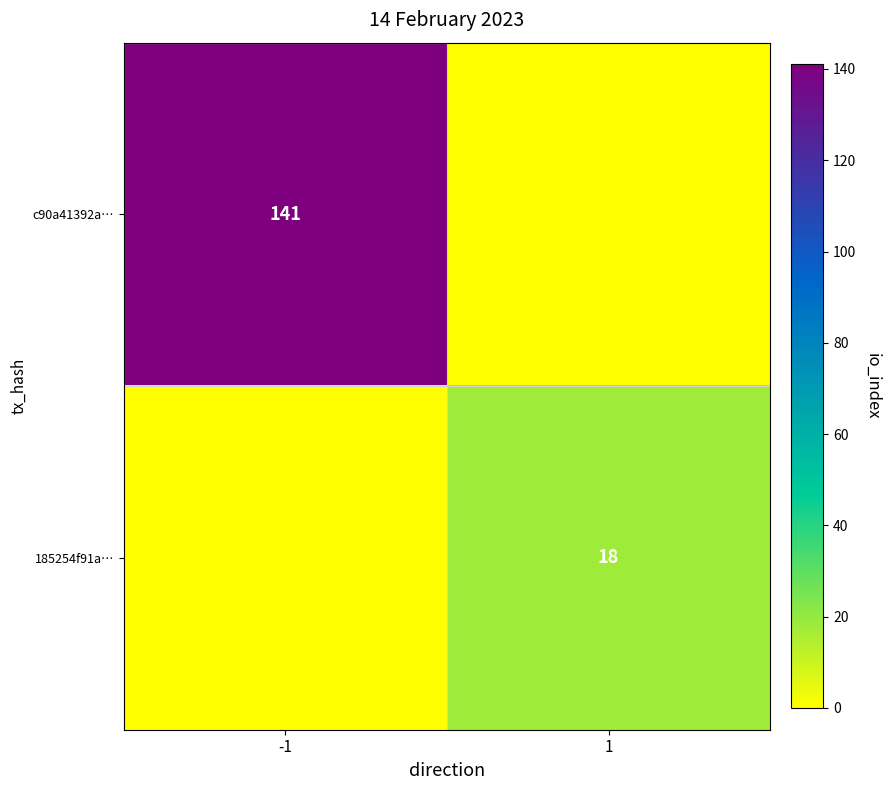

True or false: c90a41392a… has a value of 190 at -1.

False